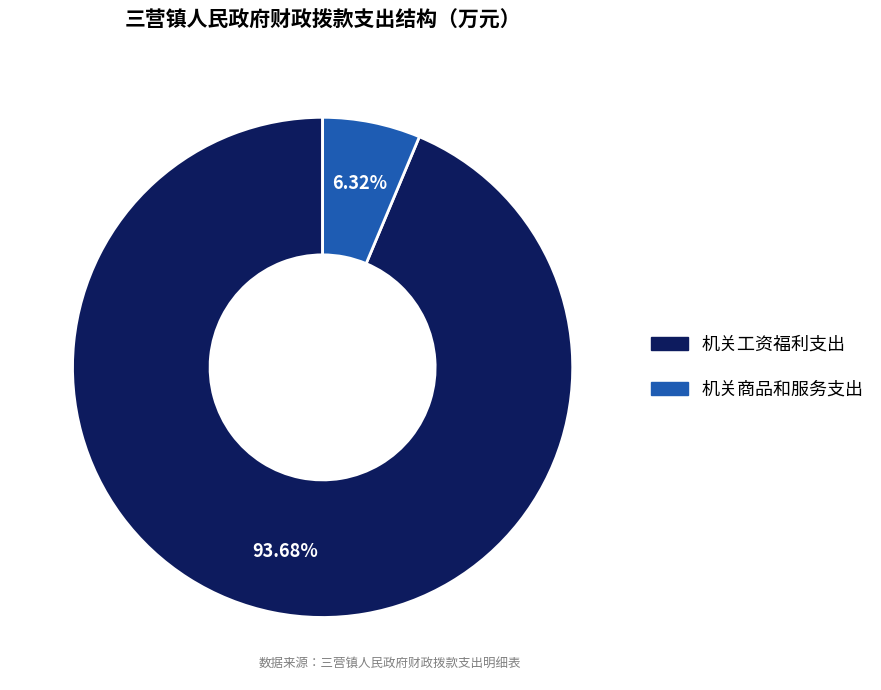

Count the number of slices in the pie.

2